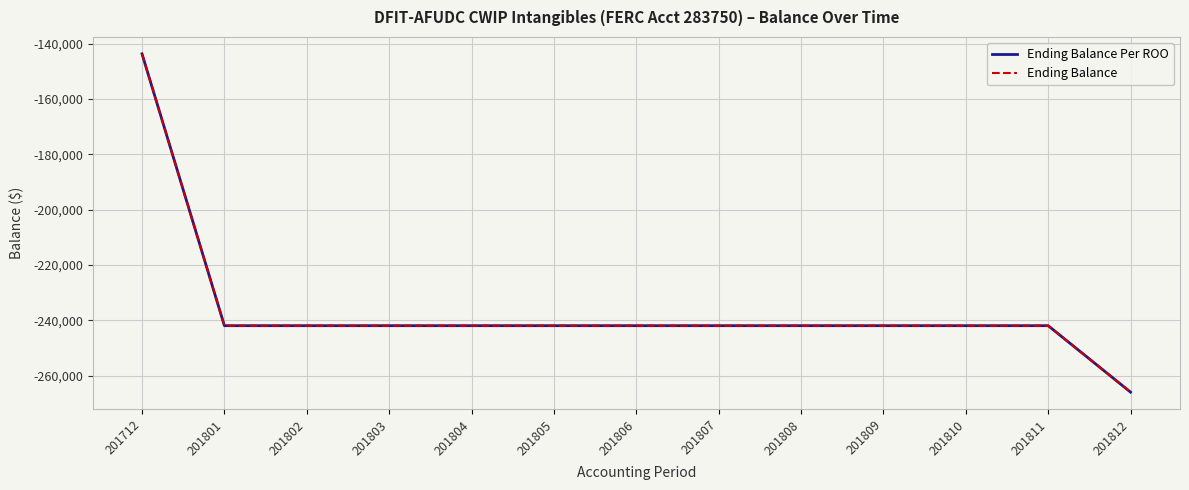

At how many categories does at least one series exceed -218988?

1